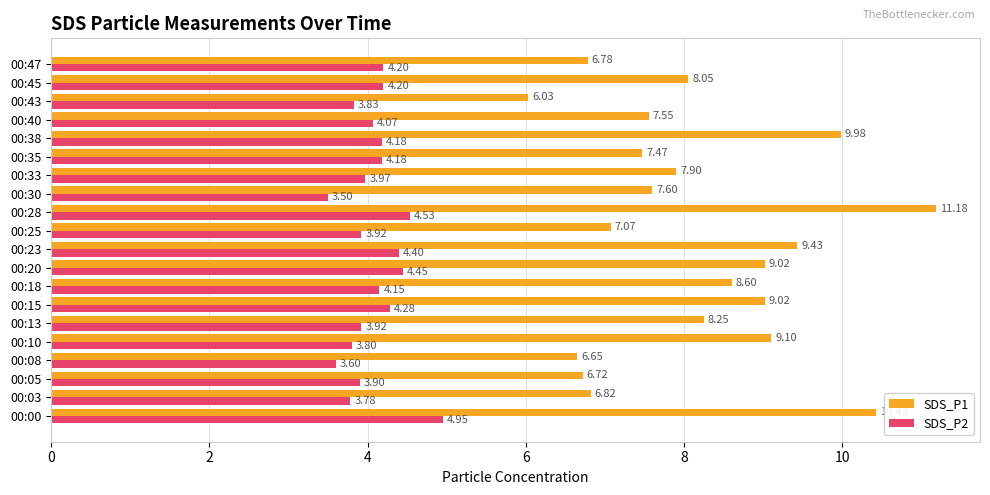

What is the difference between the second highest and second lowest values in the SDS_P1 series?

3.8